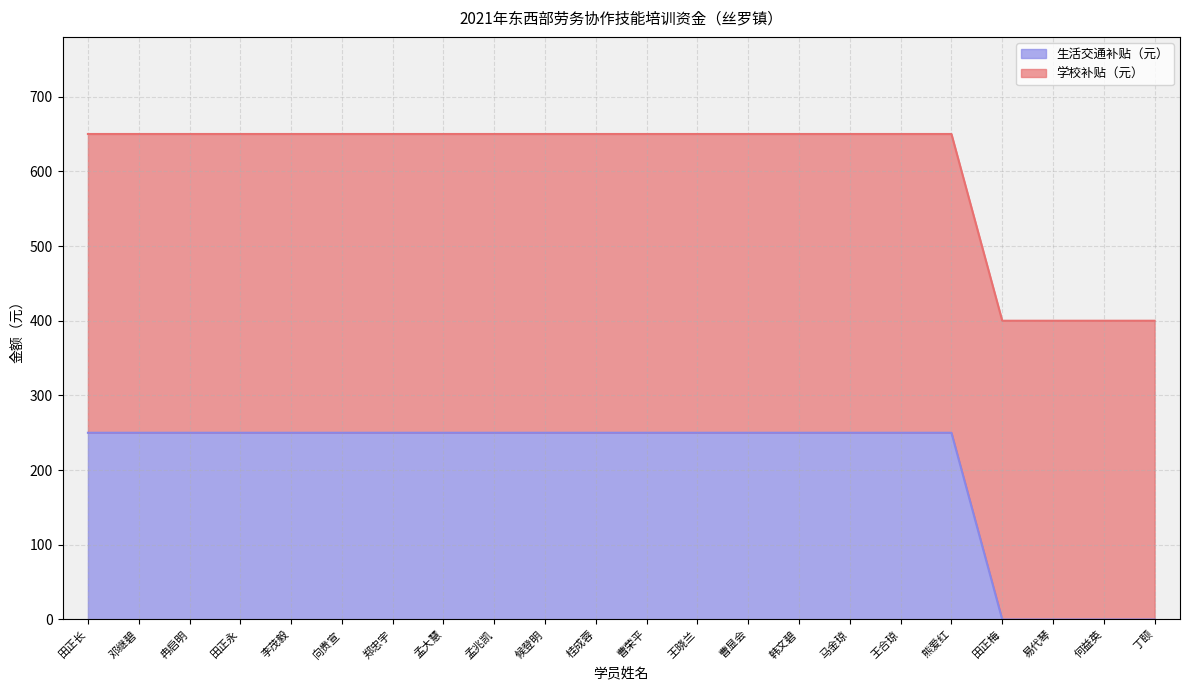

What is the label of the 4th point from the left?

田正永